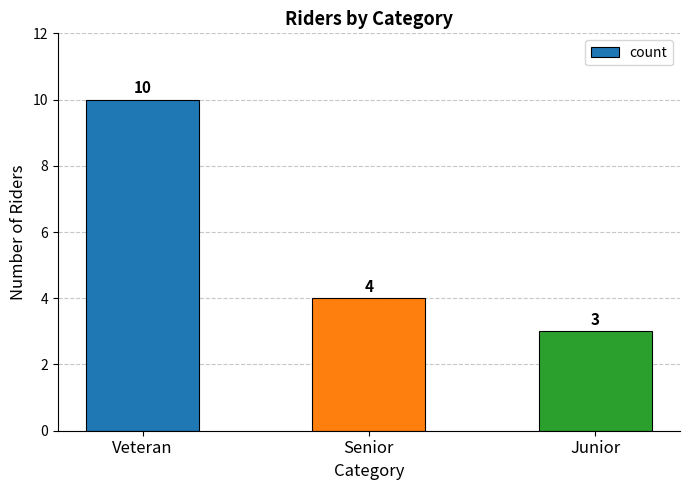

The value at Junior is 3. True or false?

True